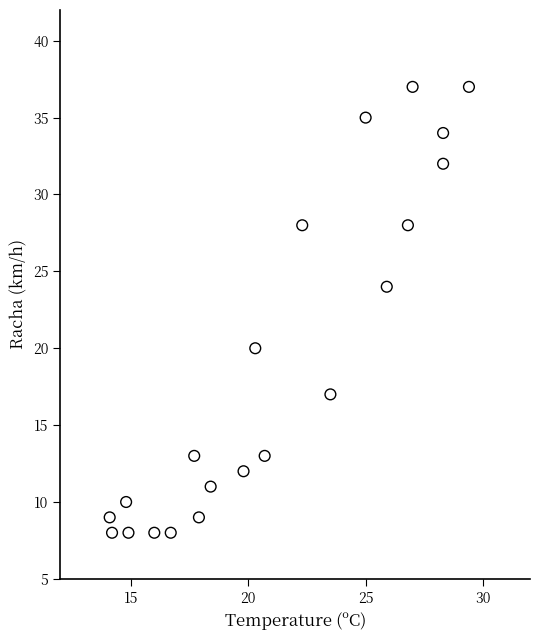

What is the range of Y values (max minus min)?

29